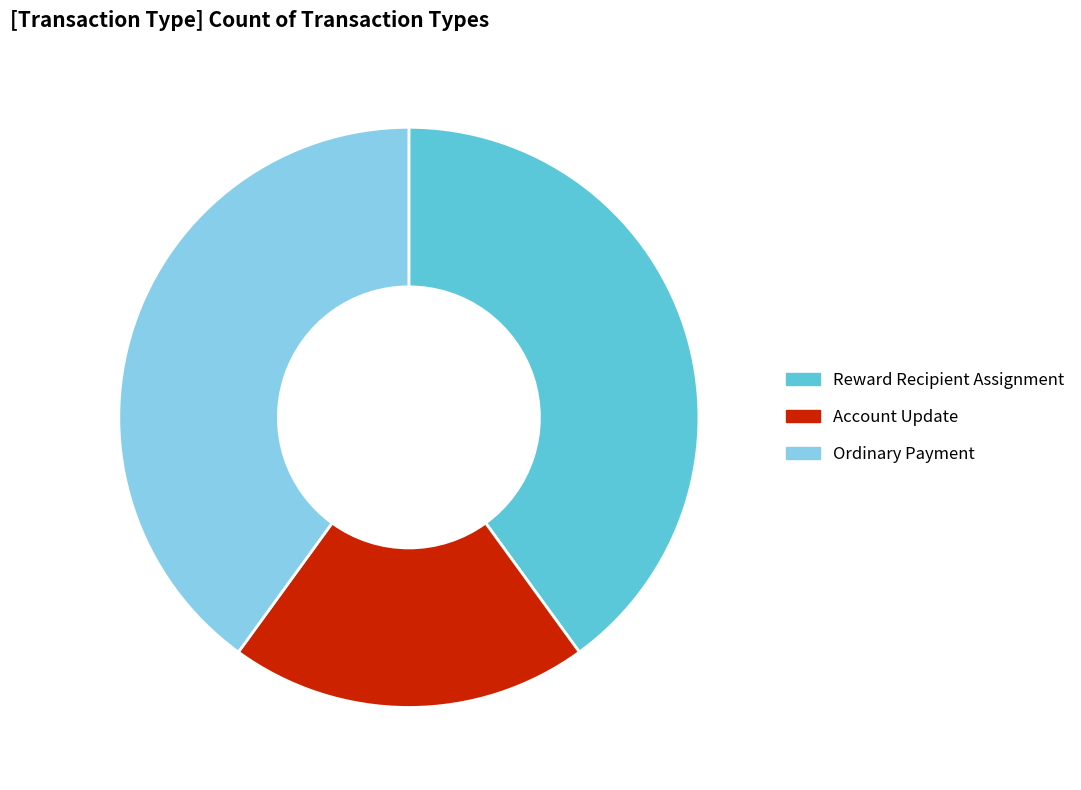

Is it true that Reward Recipient Assignment is 40% of the pie?

True